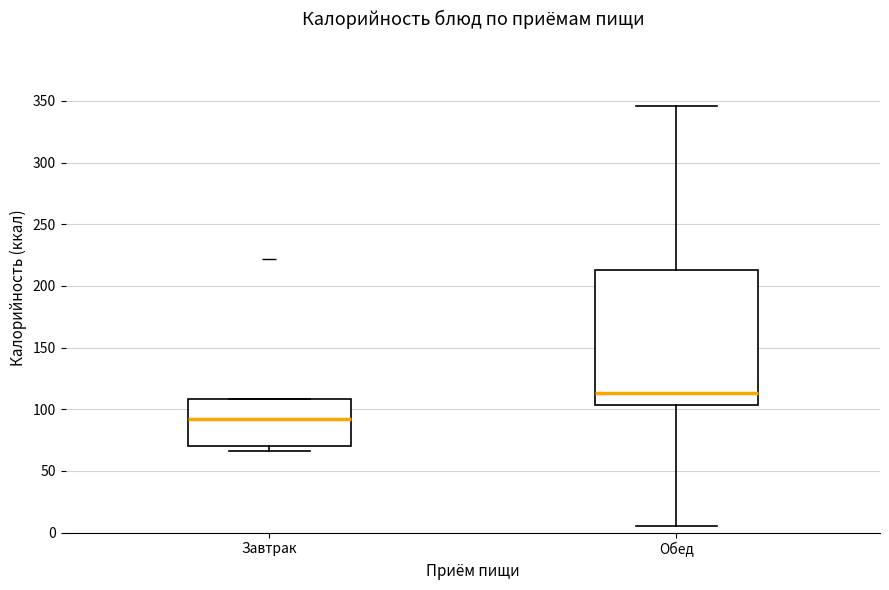

Reading left to right, transcribe this box plot: for each box, give where its median line is, the range the box spans, and where its two whiskers end, as read against the y-axis. The values are not printed on the chart, so give them approximately, as read against the axis.

Завтрак: median 90, box 70 to 110, whiskers 65 to 110
Обед: median 115, box 105 to 215, whiskers 5 to 345